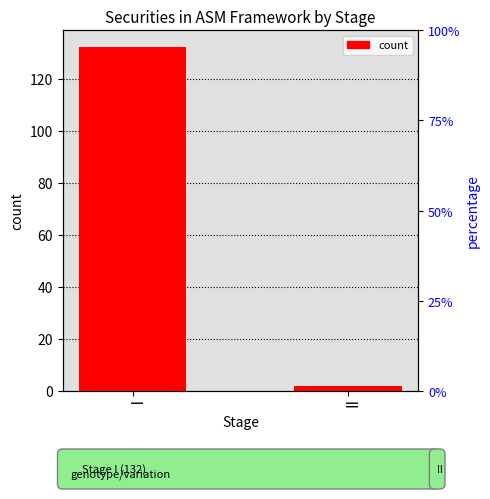

Rank the categories by value from highest to lowest.

I, II